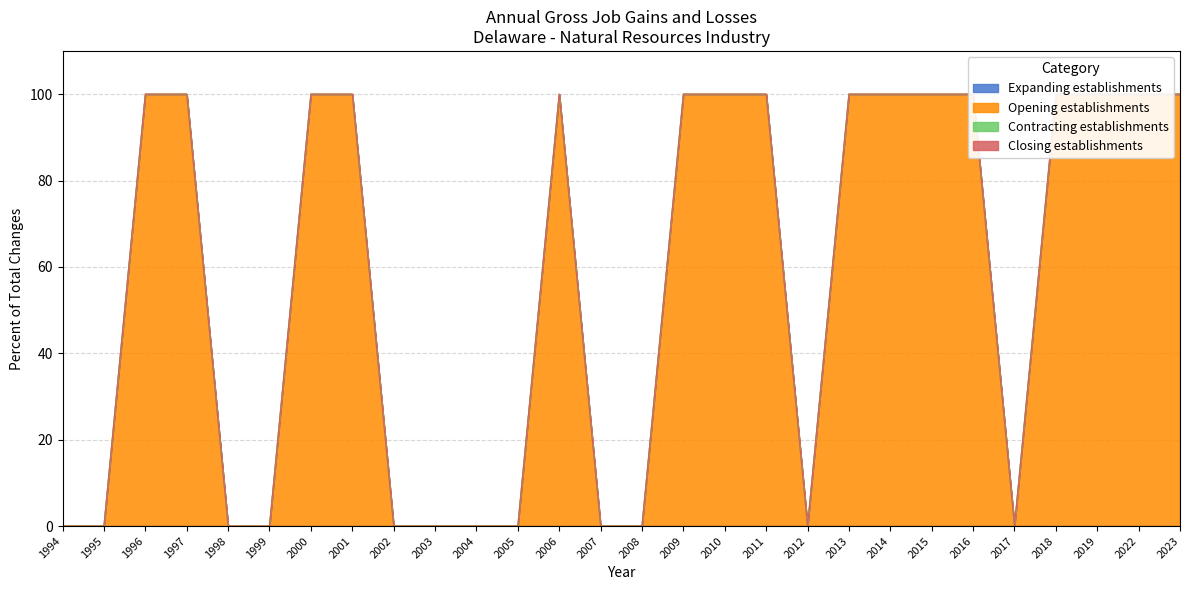

How many lines are shown in the chart?

4